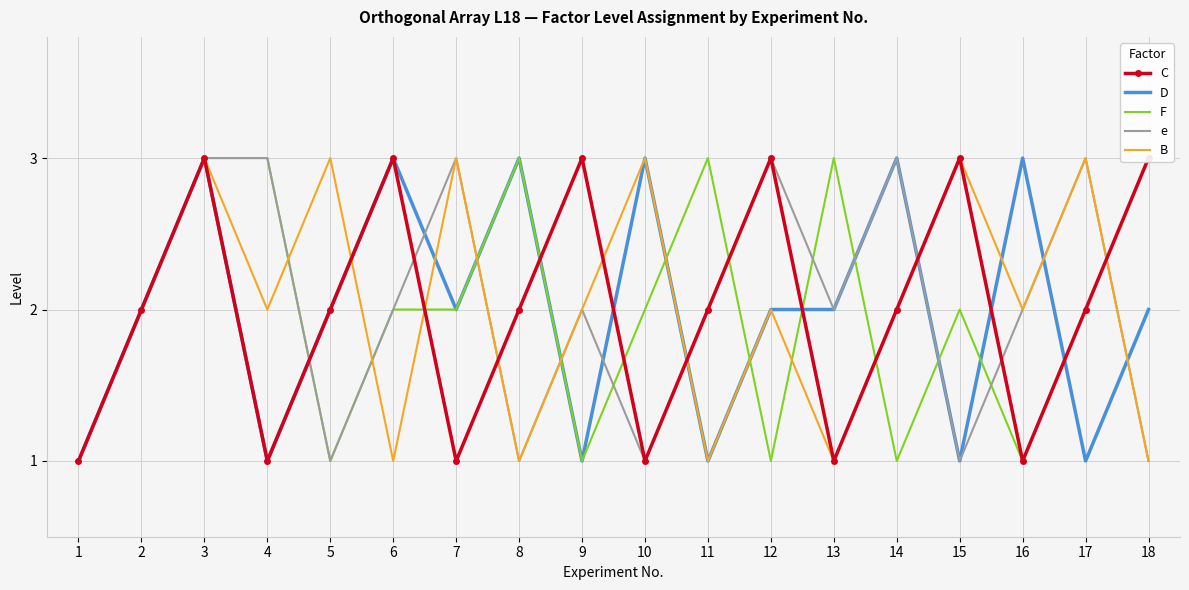

Which series has the largest total across all categories?

C